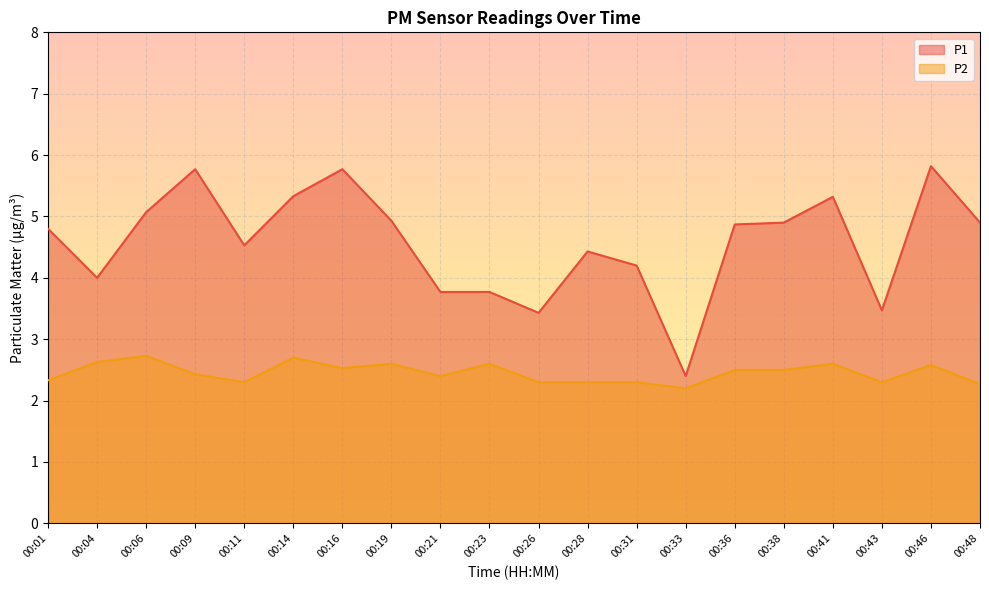

Where is P1 nearest to the value 4?

00:04